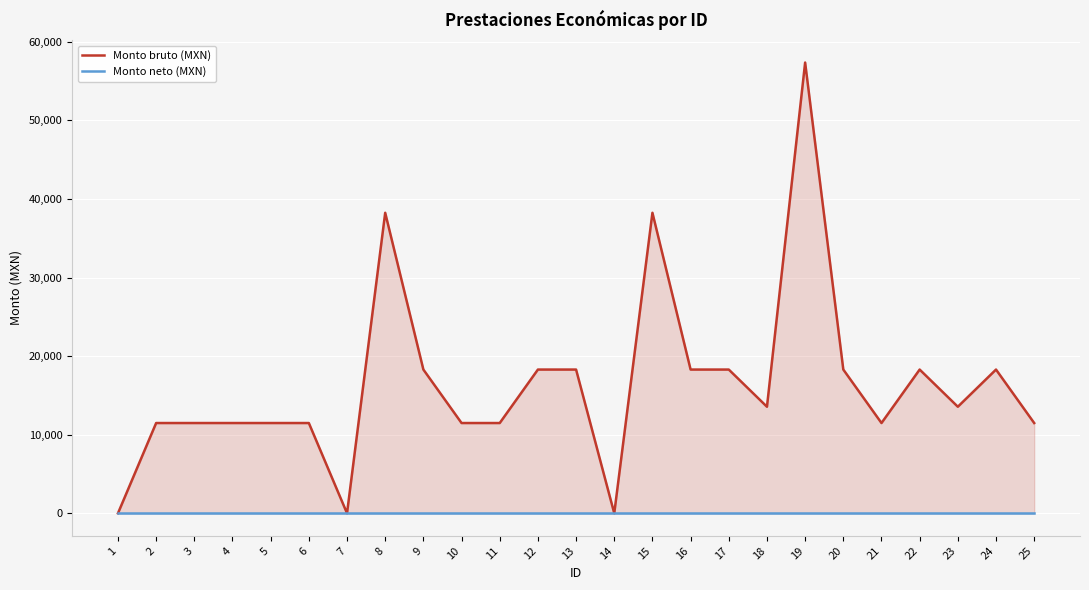

At which label does Monto neto (MXN) reach its peak?

1